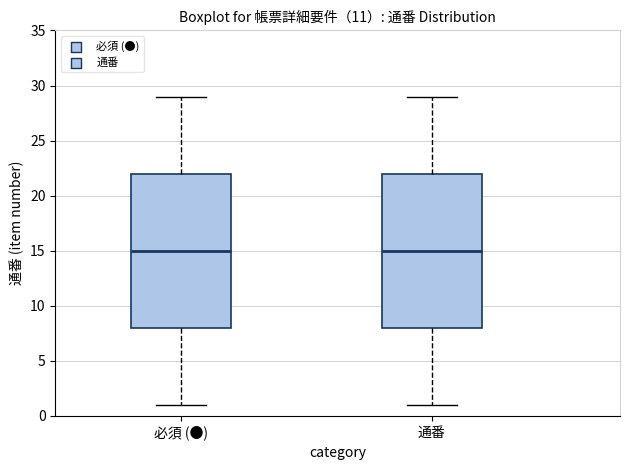

Reading left to right, transcribe this box plot: for each box, give where its median line is, the range the box spans, and where its two whiskers end, as read against the y-axis. The values are not printed on the chart, so give them approximately, as read against the axis.

必須 (●): median 15, box 8 to 22, whiskers 1 to 29
通番: median 15, box 8 to 22, whiskers 1 to 29